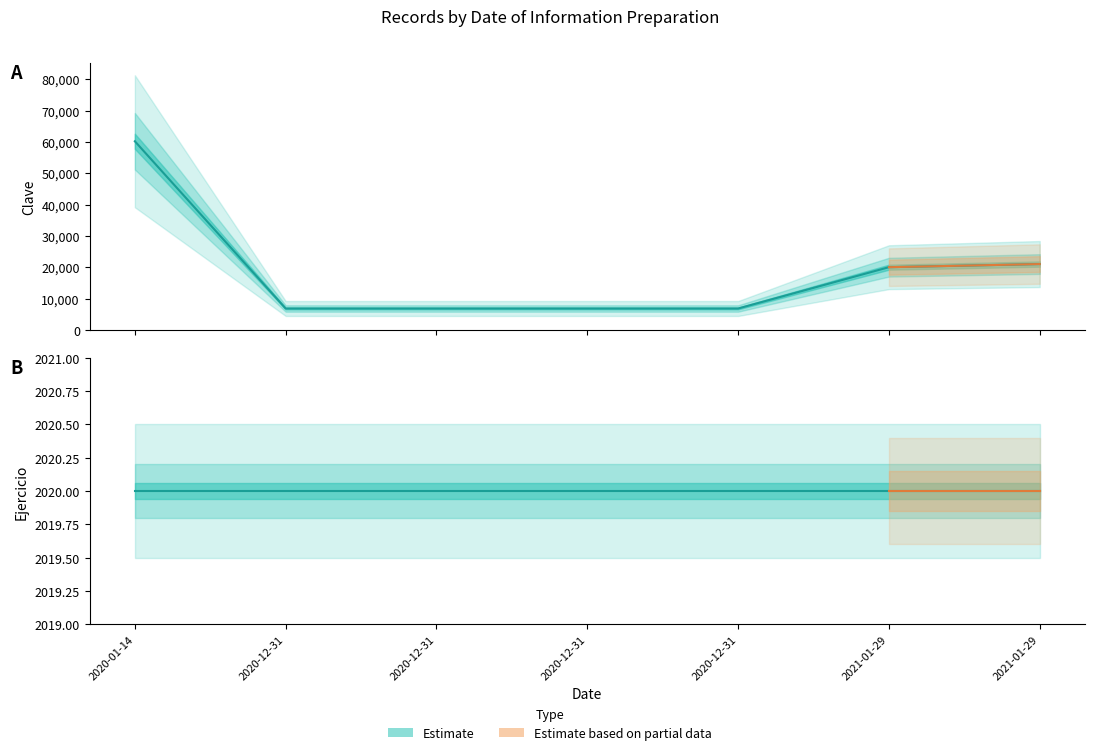

Which category has the lowest value across all series?

2020-12-31